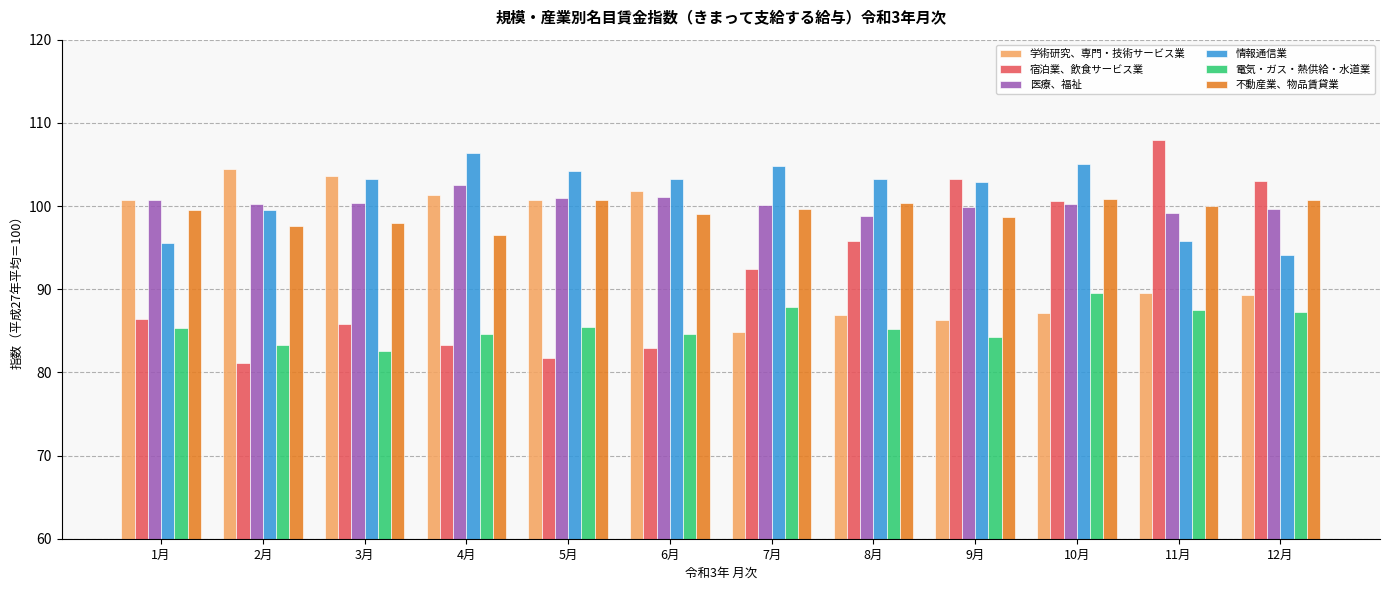

Are the bars horizontal?

No